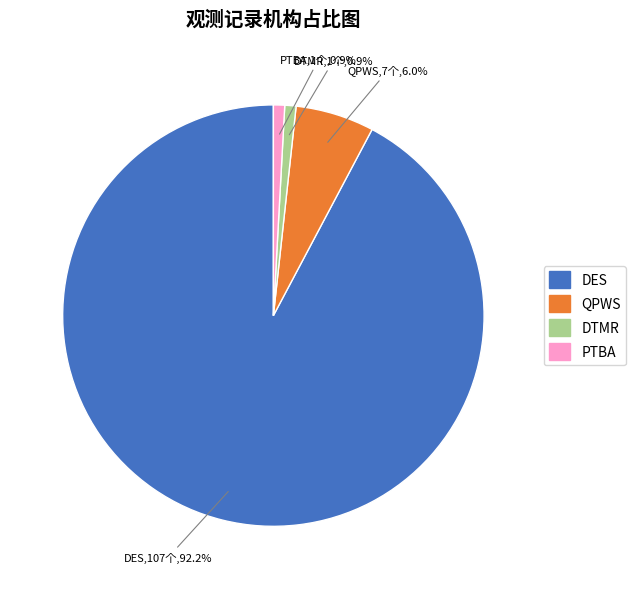

Between QPWS and DES, which is larger?

DES